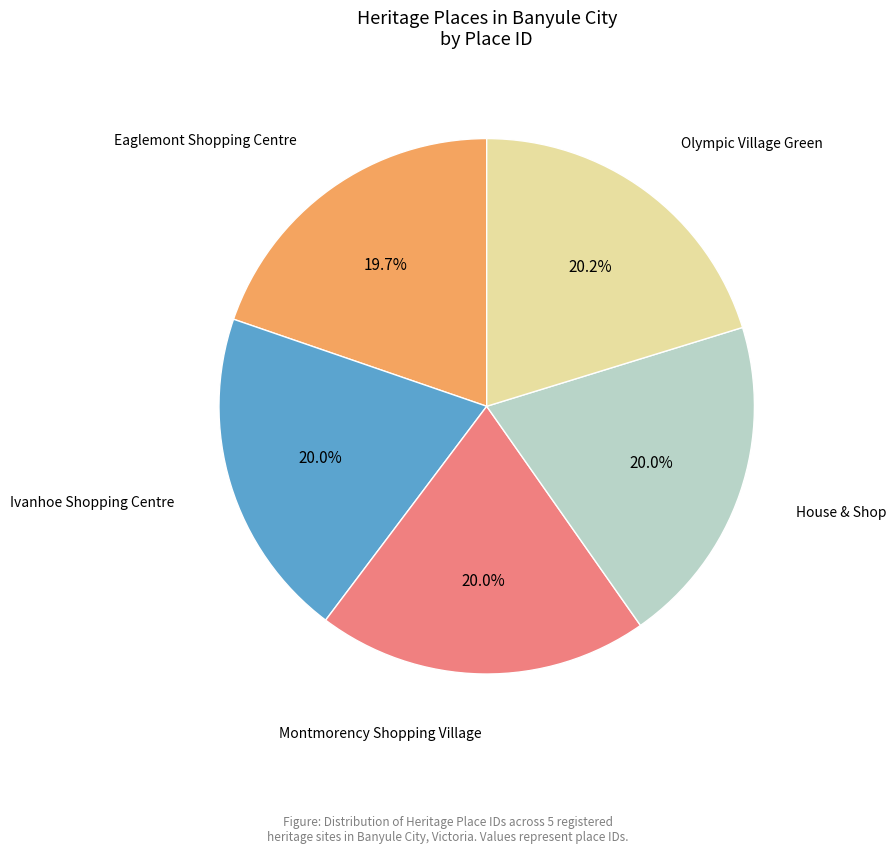

Approximately how many times larger is the value at Ivanhoe Shopping Centre compared to House & Shop?

1.0